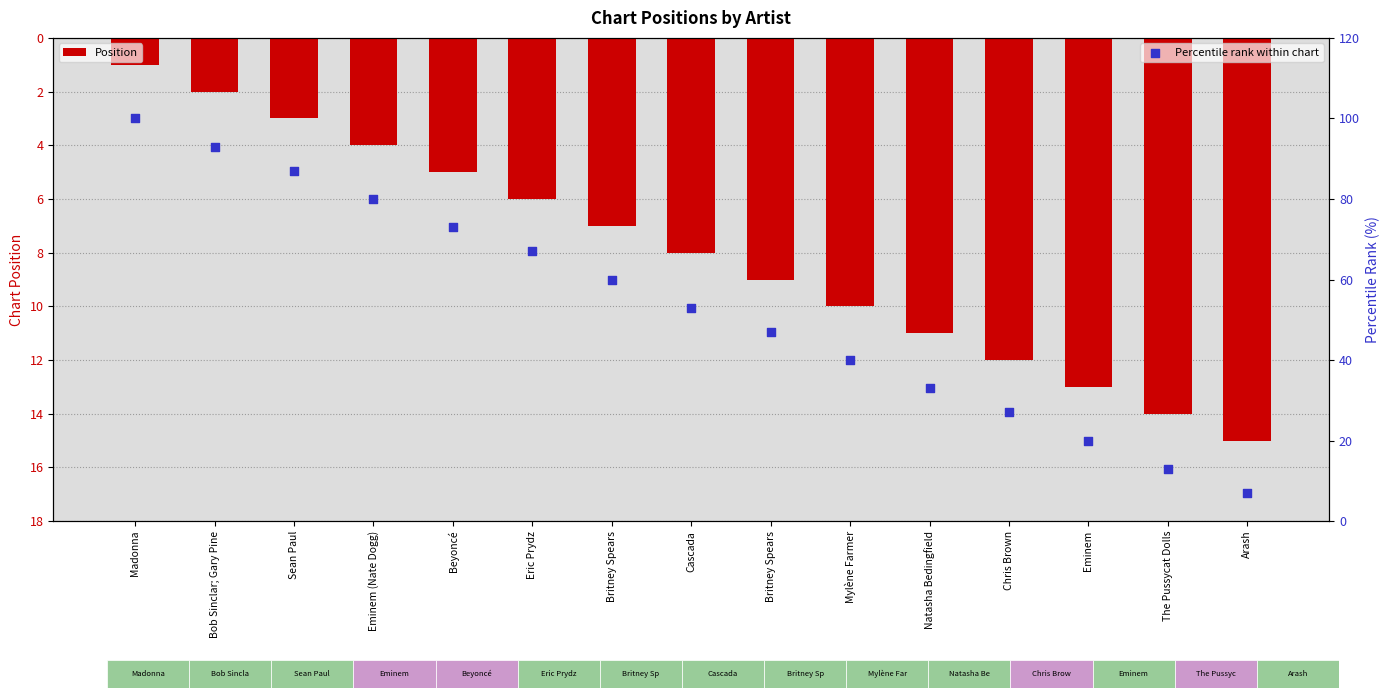

What is the total value across all series at Bob Sinclar; Gary Pine?

95